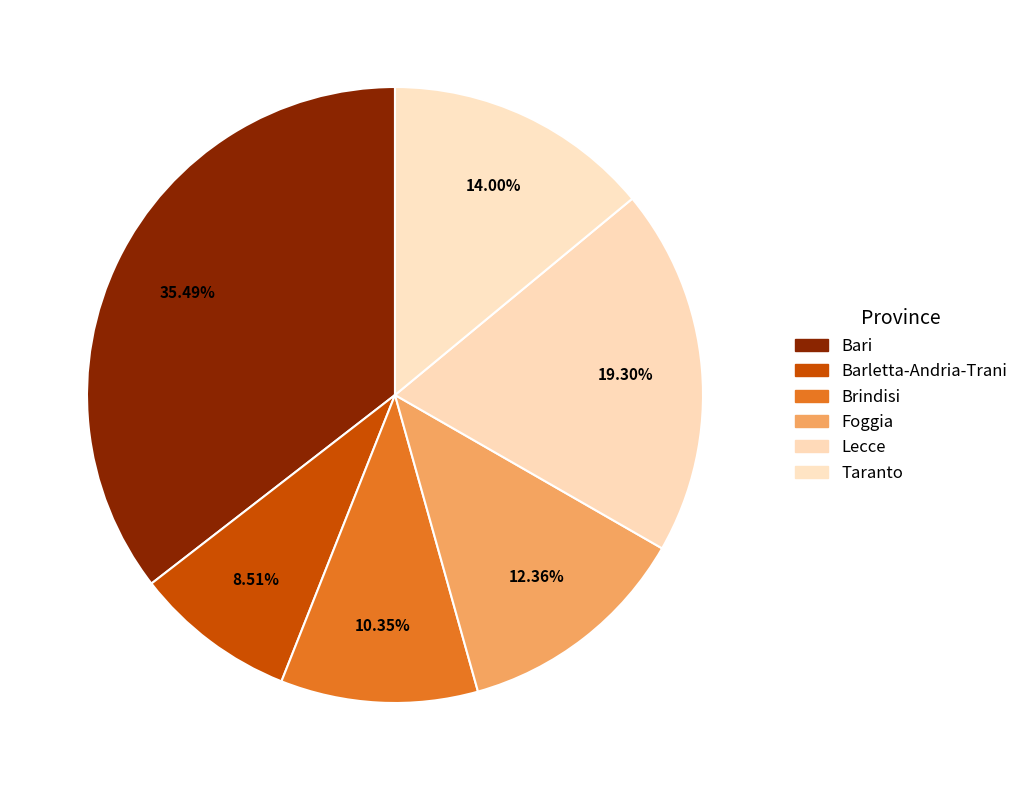

What is the ratio of the value at Brindisi to the value at Bari?

0.3